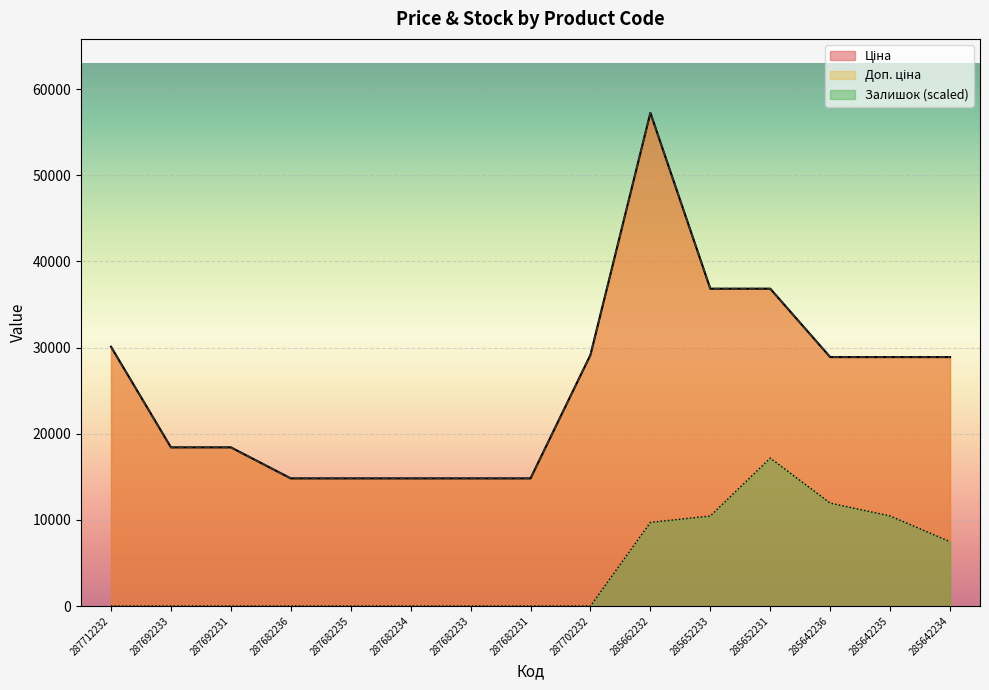

Does the chart display data point markers on the line(s)?

No